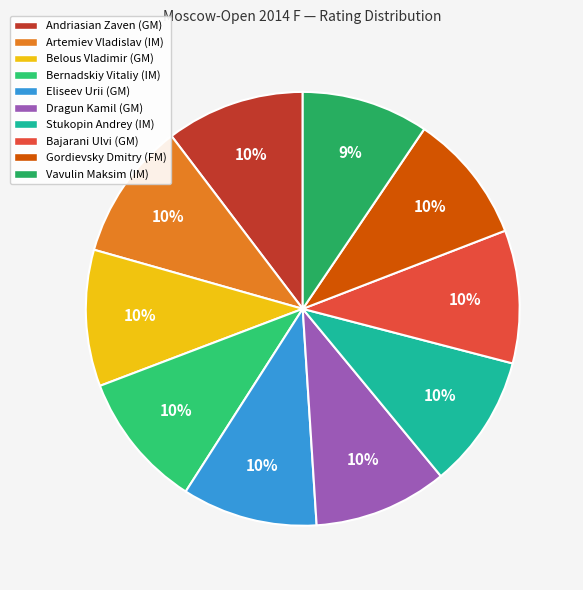

True or false: Andriasian Zaven (GM) accounts for 1% of the total.

False